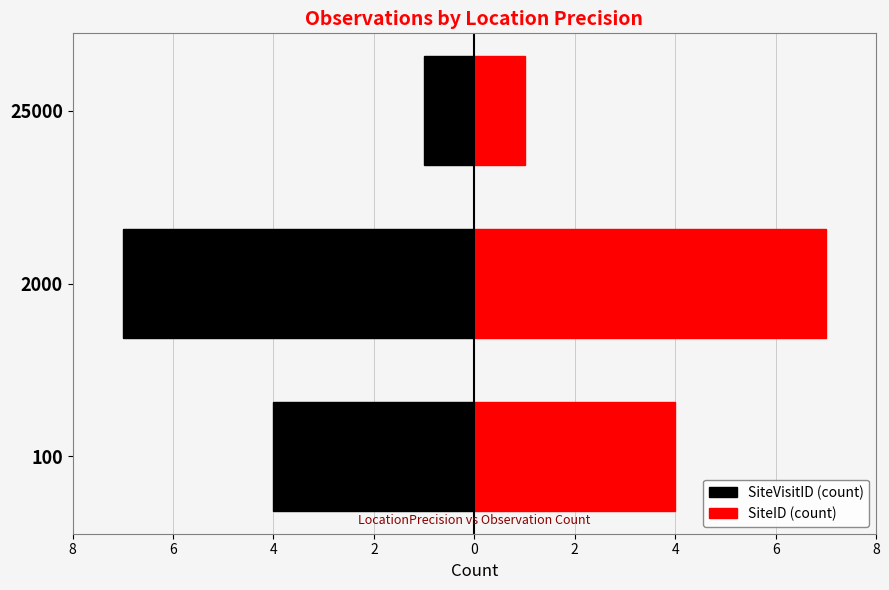

Reading left to right, list all the values displayed in this chart.

SiteVisitID (count): -4	-7	-1
SiteID (count): 4	7	1